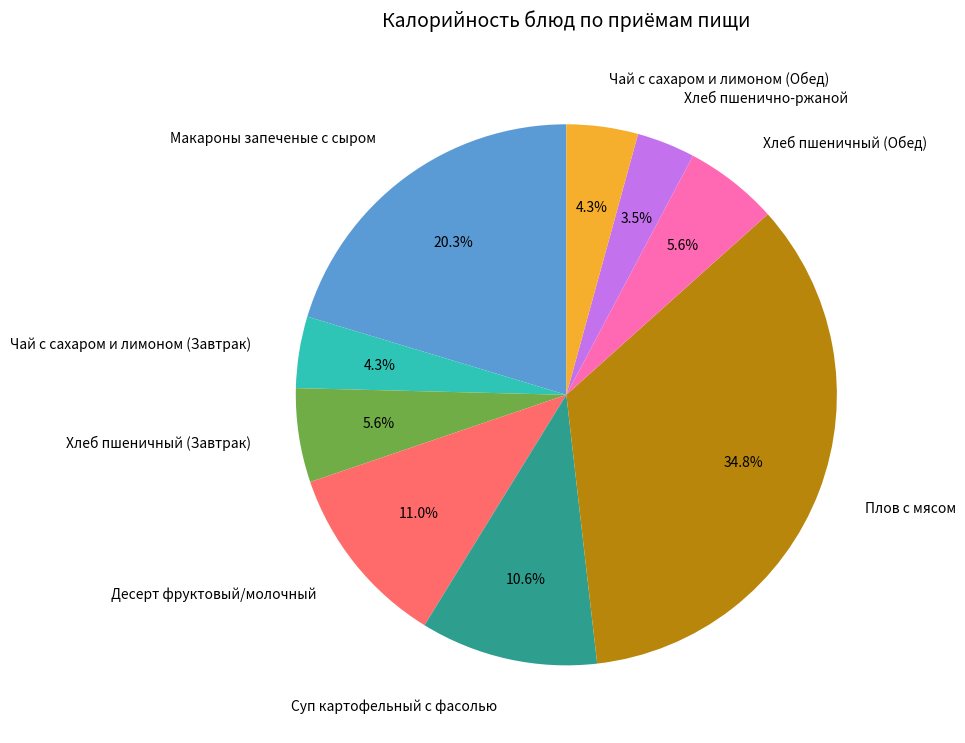

Count the number of slices in the pie.

9